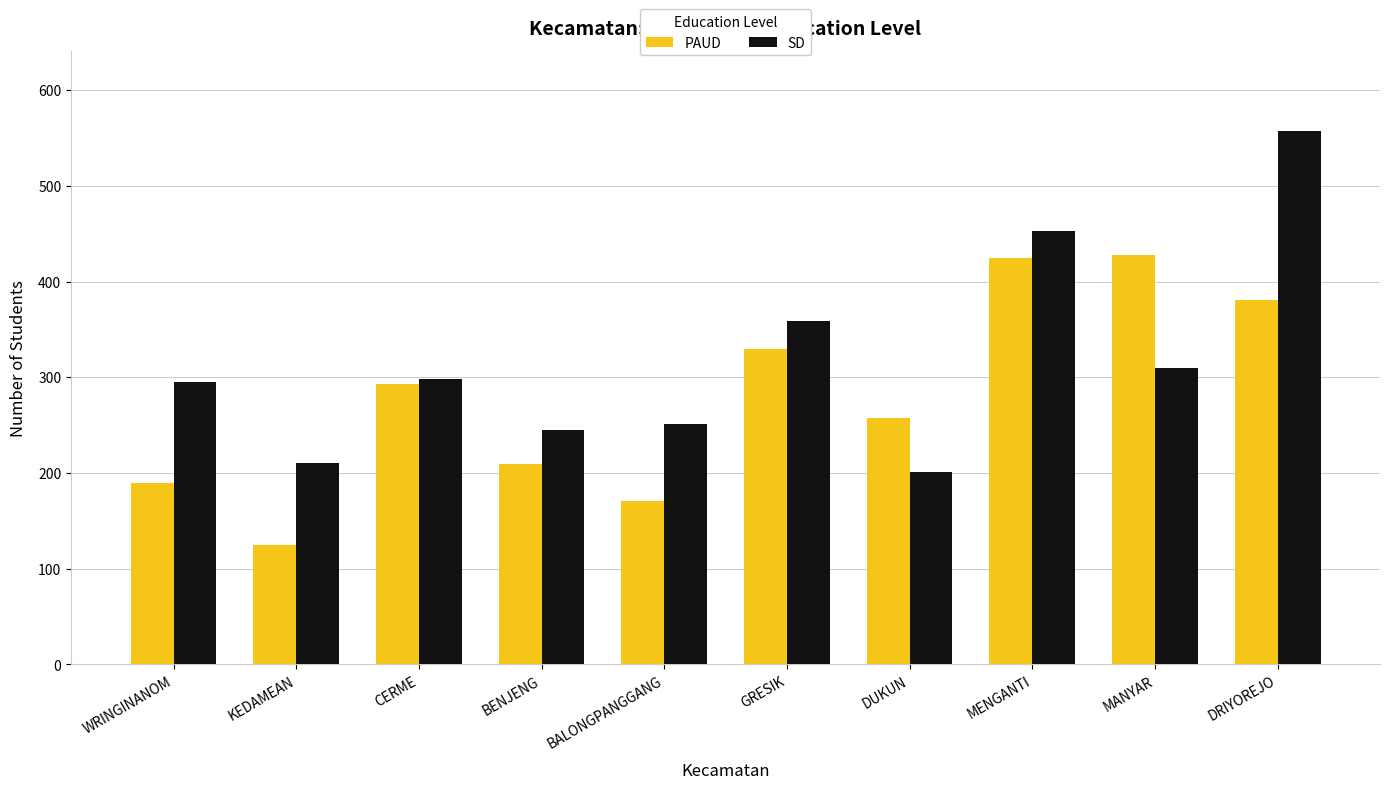

How many groups of bars are there?

10